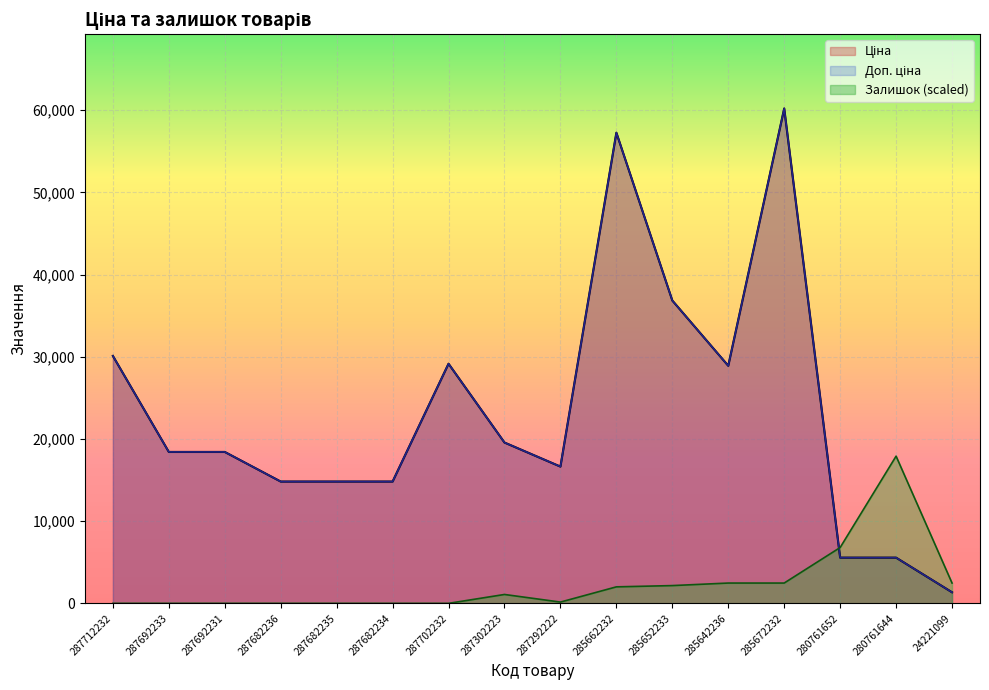

At which category is the sum across all series the highest?

285672232